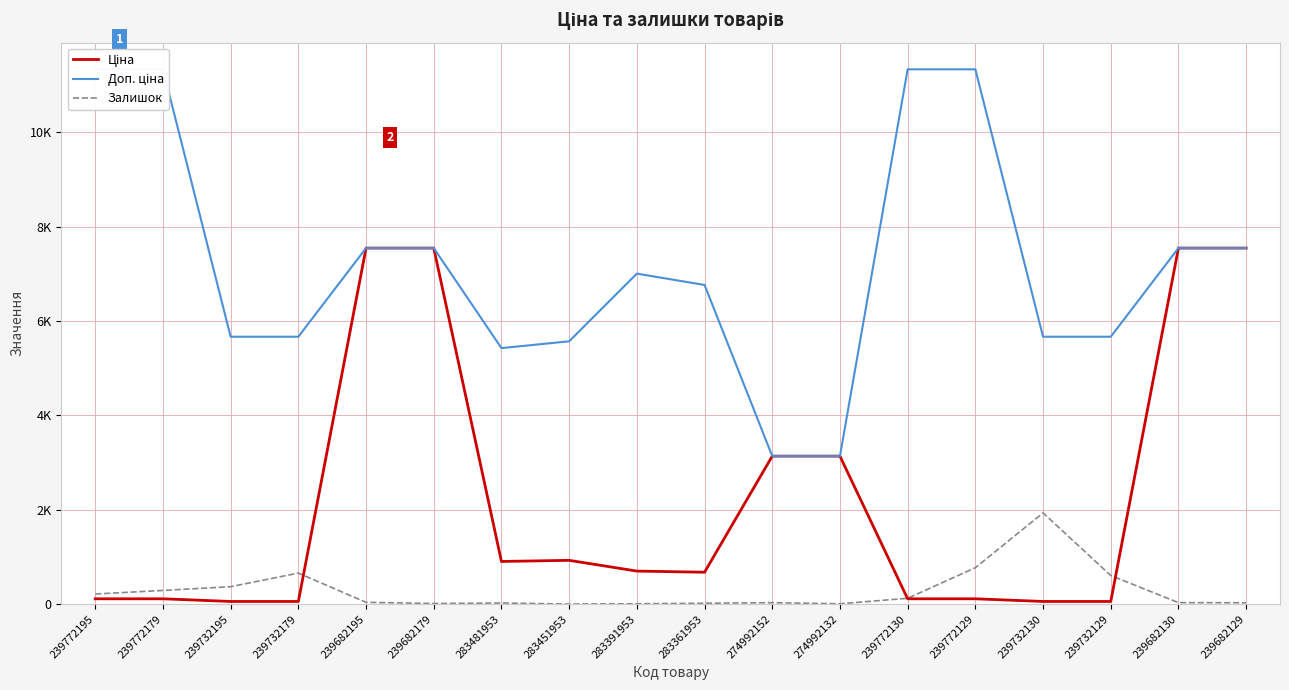

True or false: Ціна and Доп. ціна intersect in this chart.

False